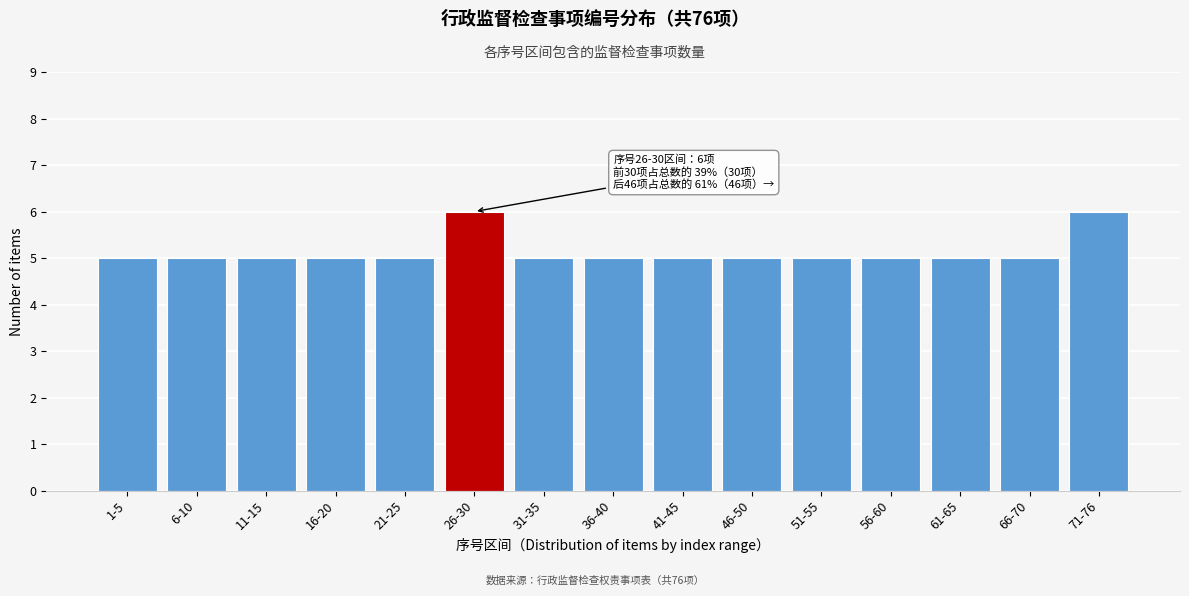

Reading left to right, transcribe all the data shown in this chart.

5	5	5	5	5	6	5	5	5	5	5	5	5	5	6